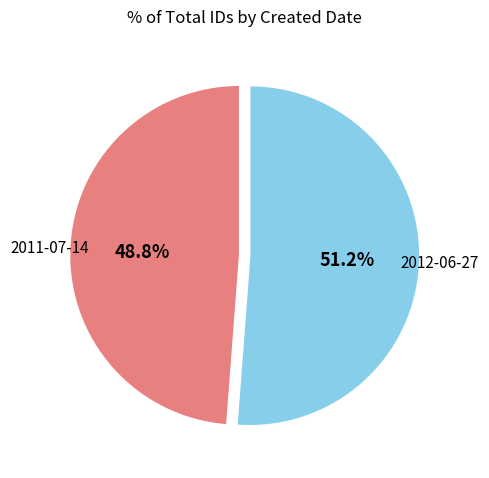

What is the smallest slice in the pie chart?

2011-07-14